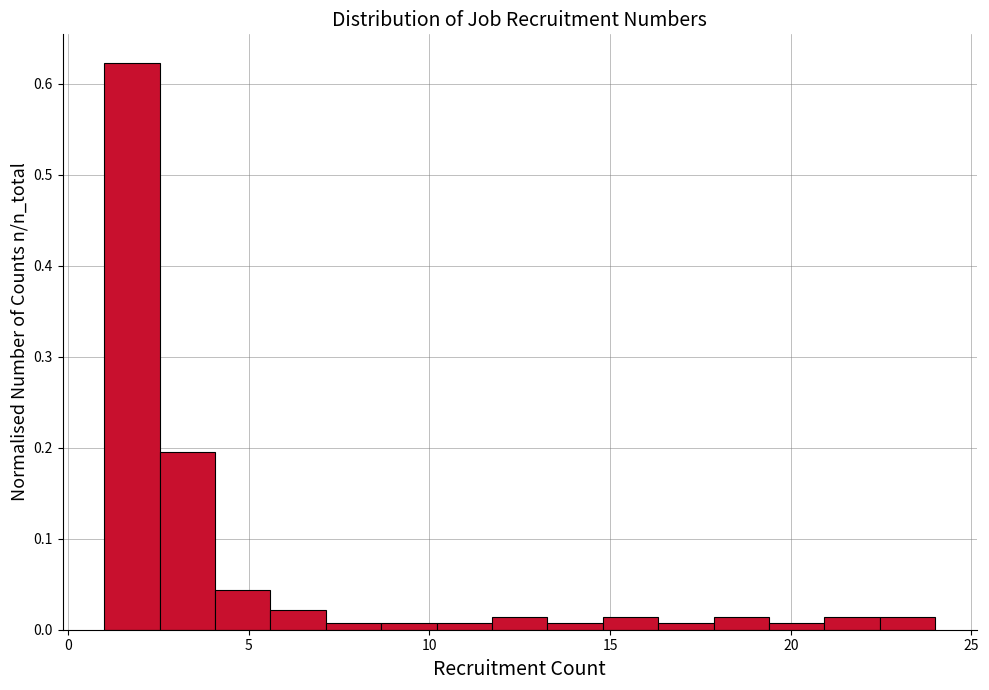

Around what value on the x-axis is the tallest bar? Give the approximate position of its centre, as read against the axis.

2.0